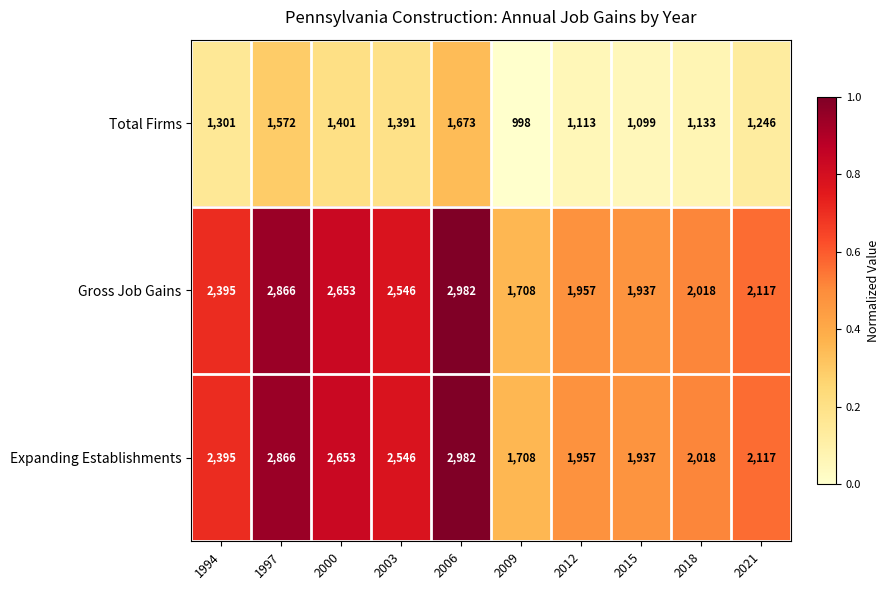

List the labels in order of Expanding Establishments value, smallest first.

2009, 2015, 2012, 2018, 2021, 1994, 2003, 2000, 1997, 2006